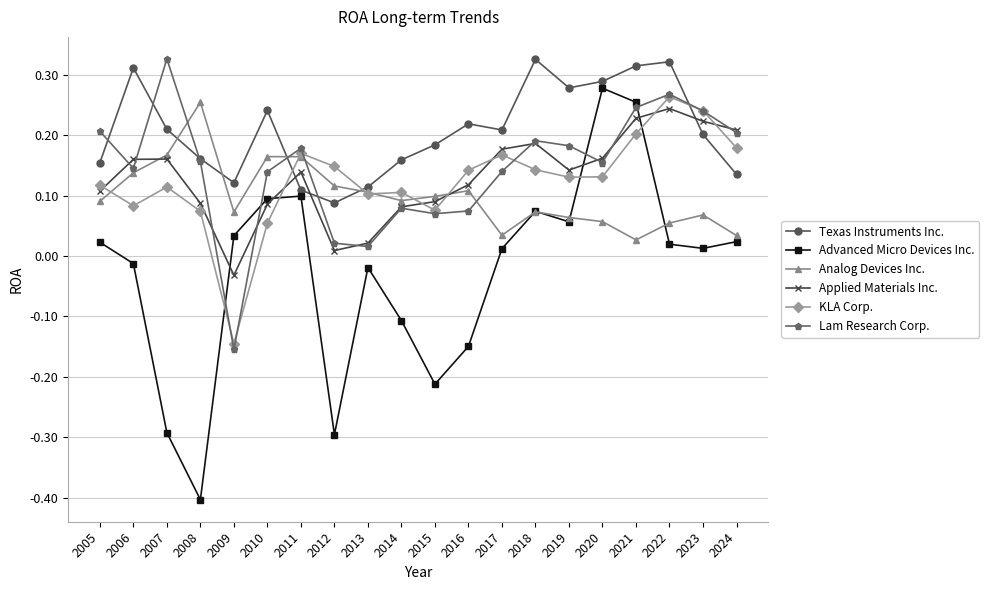

How many distinct data groups are displayed?

6